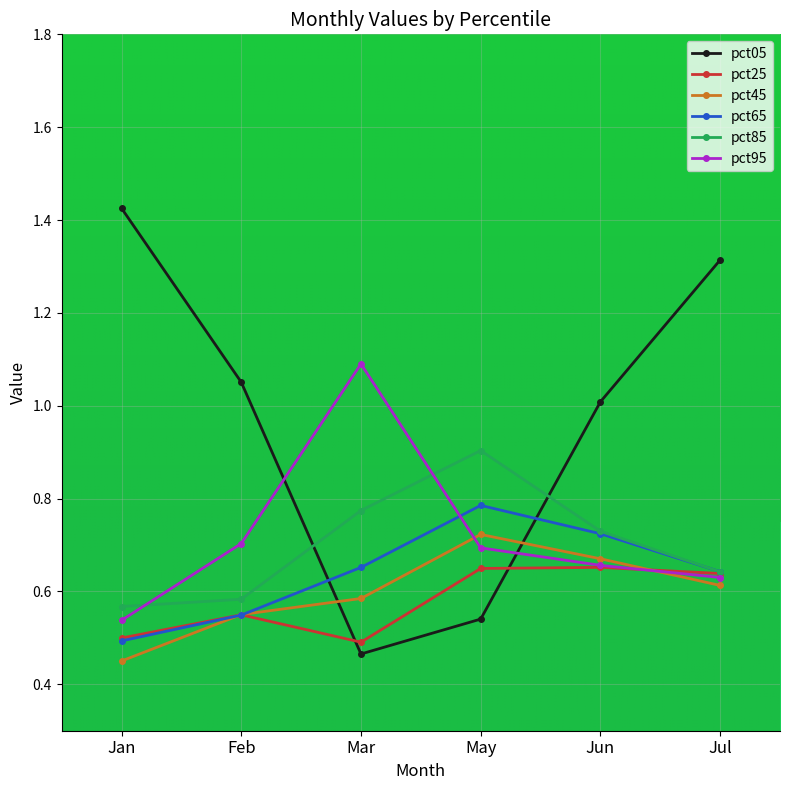

The pct65 series shows 0.3 at Jan. True or false?

False